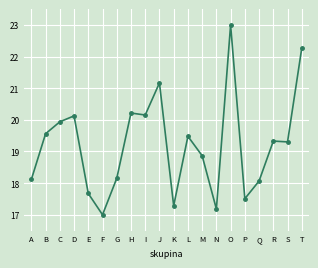

What is the value of the 7th point from the left?

18.2